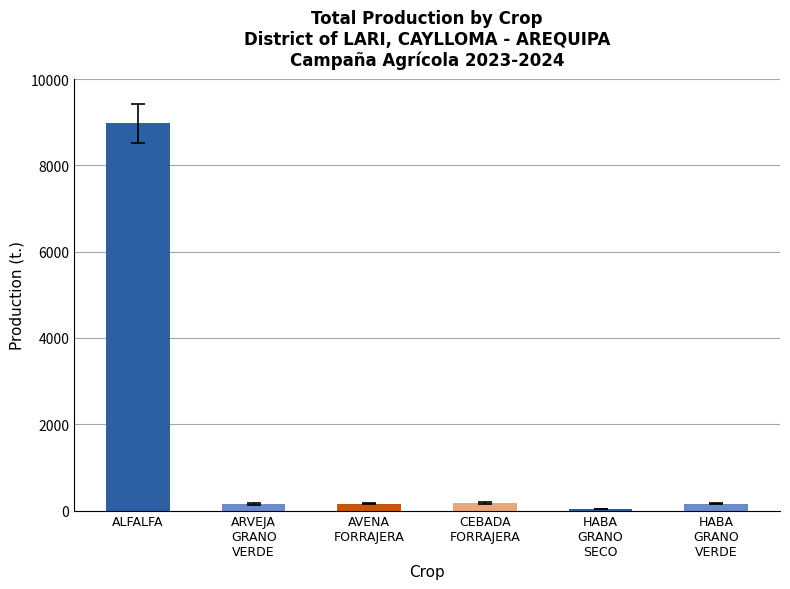

Reading left to right, list all the values displayed in this chart.

ALFALFA=8973.5	ARVEJA GRANO VERDE=159.0	AVENA FORRAJERA=159.0	CEBADA FORRAJERA=172.9	HABA GRANO SECO=34.2	HABA GRANO VERDE=159.0